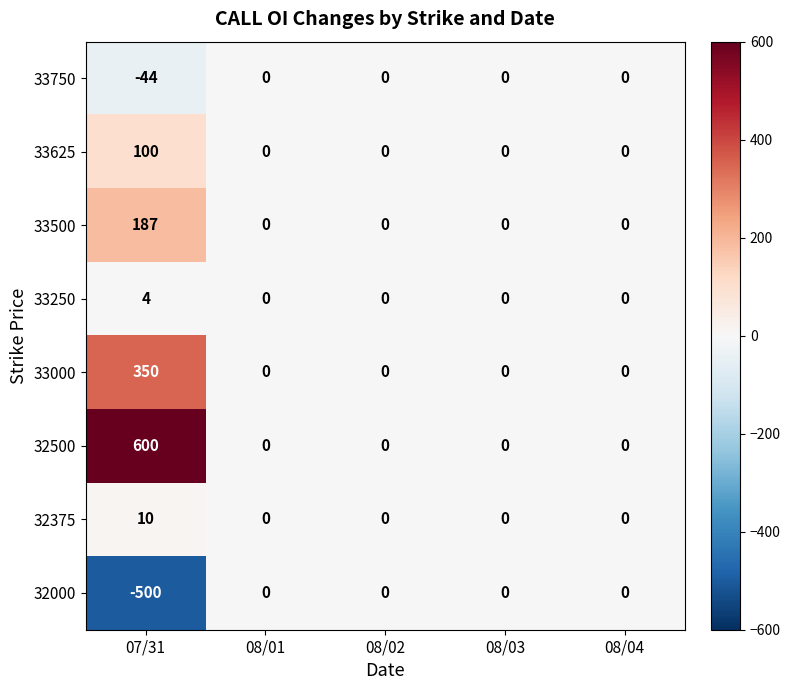

Between 07/31 and 08/04, which series saw the biggest shift?

32500